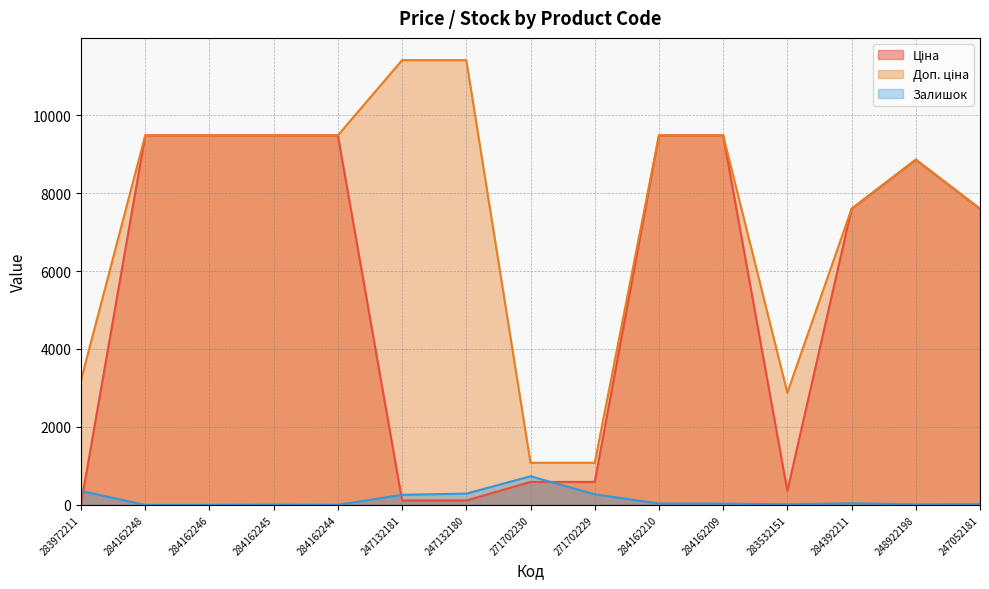

How many distinct data groups are displayed?

3